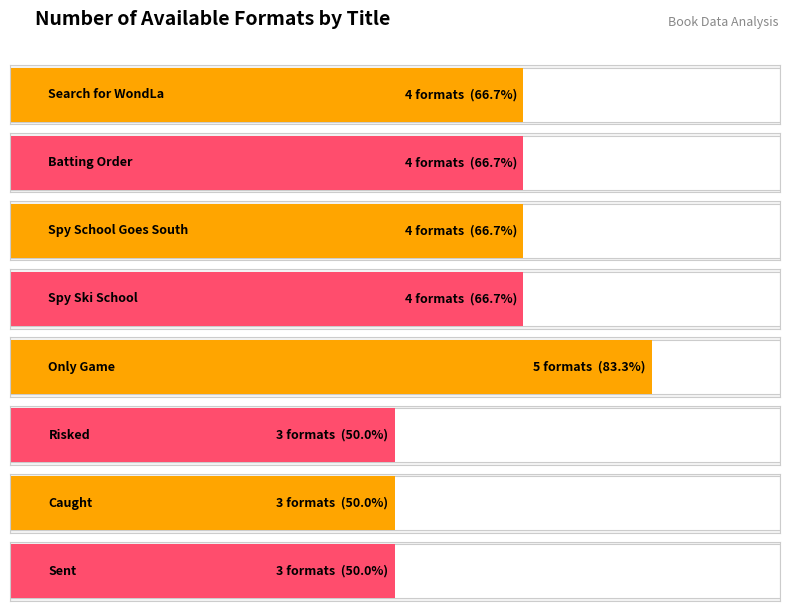

What is the label of the 3rd bar from the right?

Risked